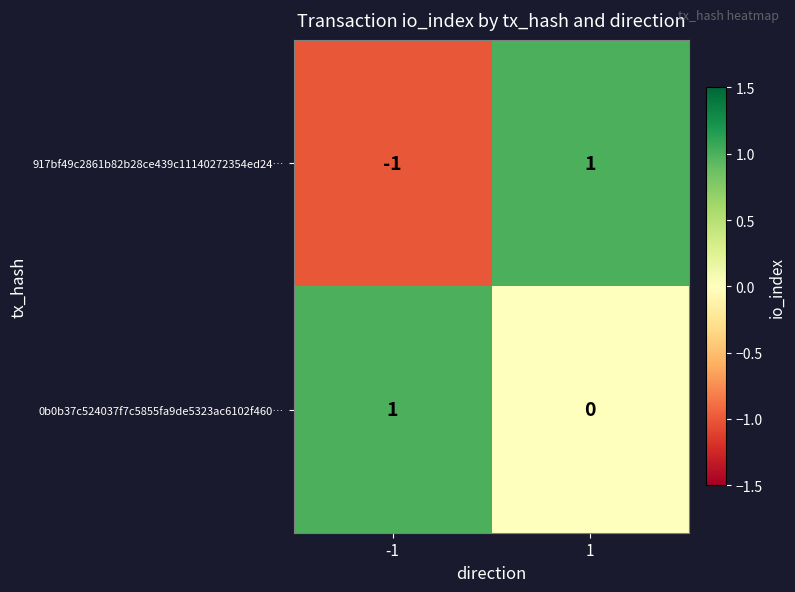

Reading right to left, transcribe all the data shown in this chart.

917bf49c2861b82b28ce439c11140272354ed24…: 1	-1
0b0b37c524037f7c5855fa9de5323ac6102f460…: 0	1